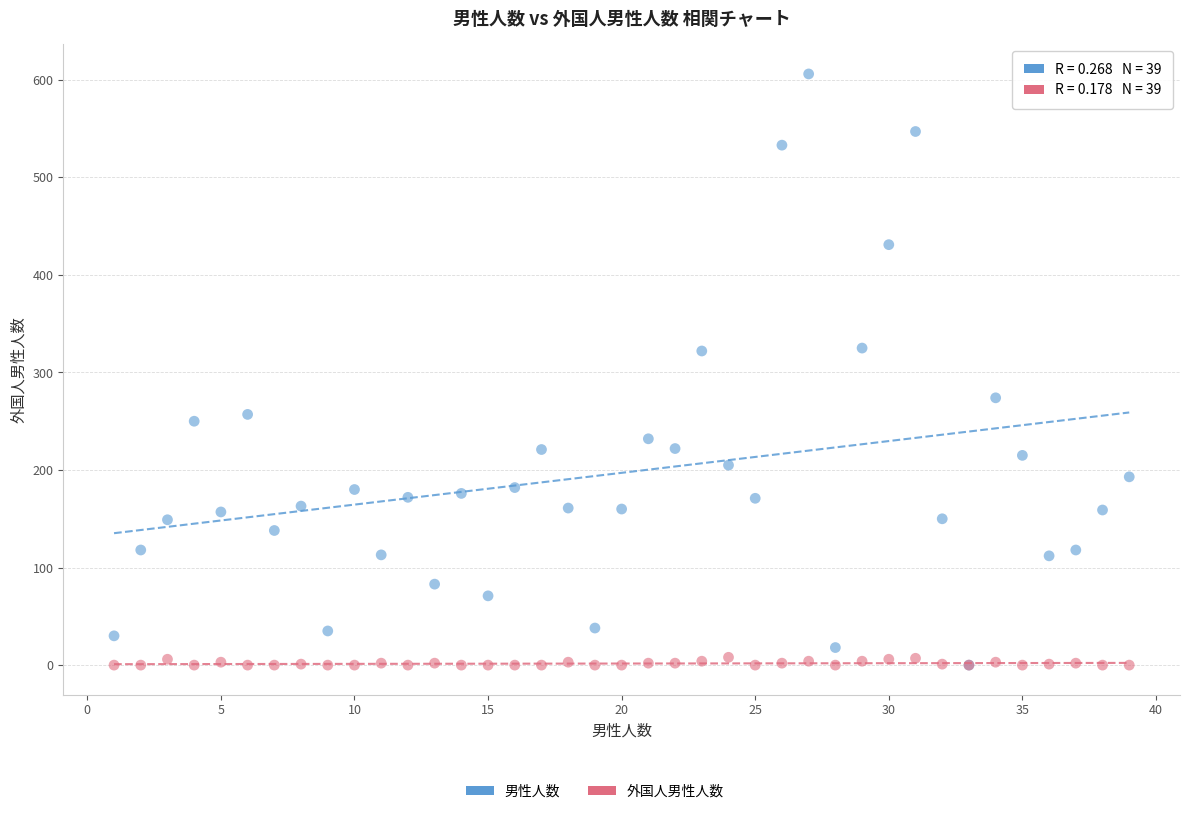

Which series contains the highest Y value?

男性人数